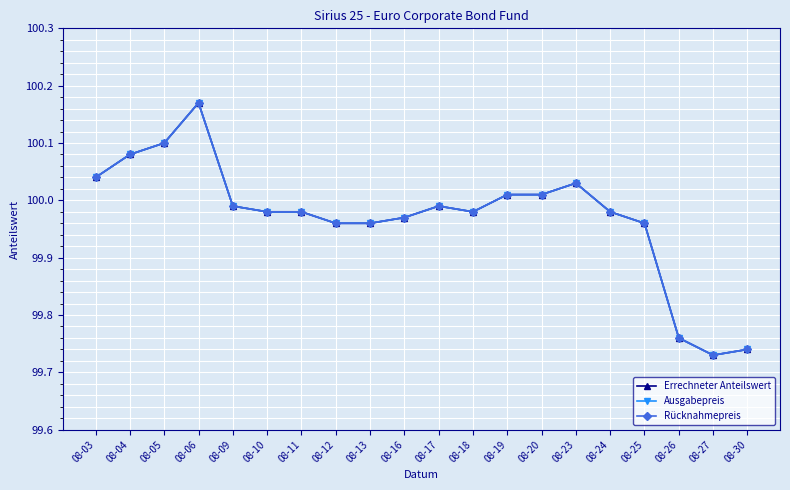

True or false: Ausgabepreis has a value of 100.0 at 08-24.

True